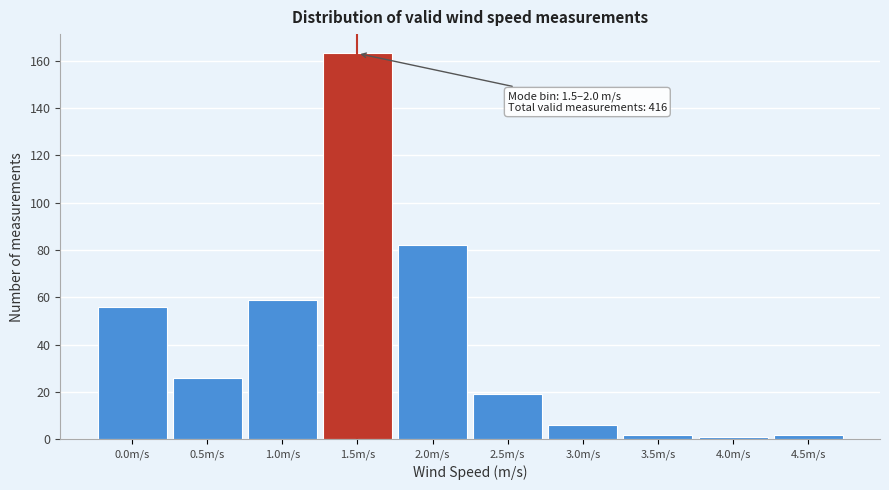

Reading left to right, list all the values displayed in this chart.

56	26	59	163	82	19	6	2	1	2